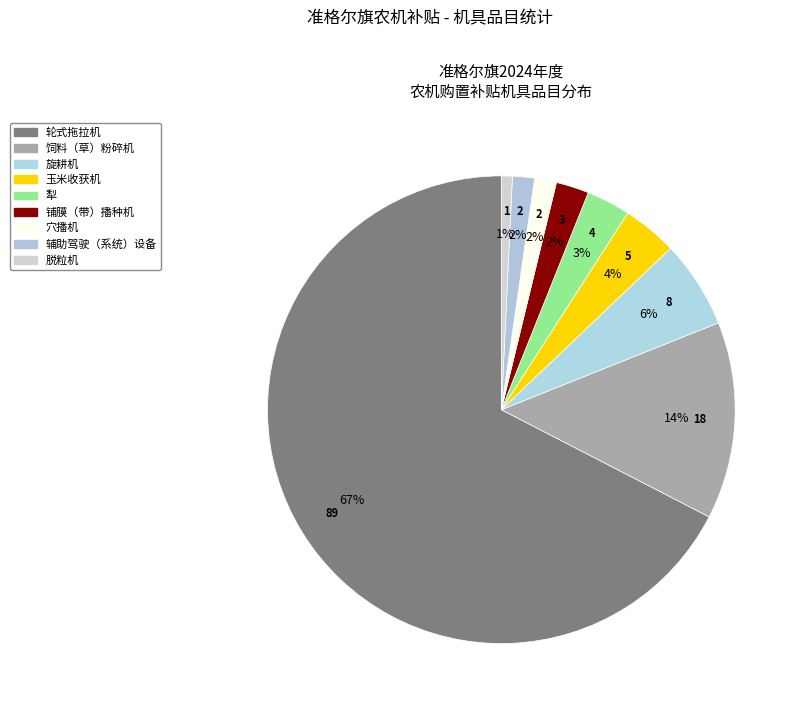

Combined, do 饲料（草）粉碎机 and 玉米收获机 account for over 50%?

No